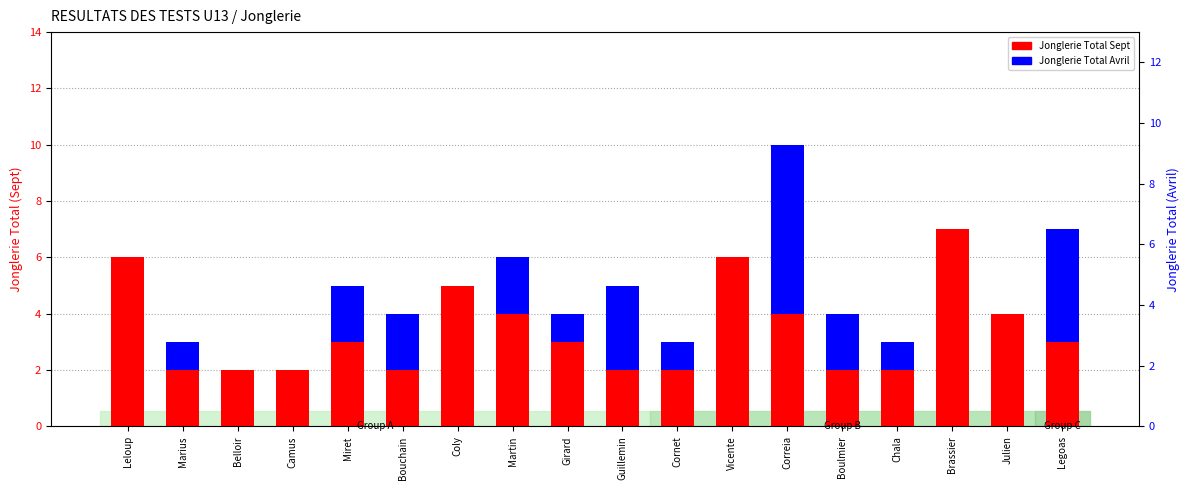

How many values in the Jonglerie Total Sept series are below 3?

8